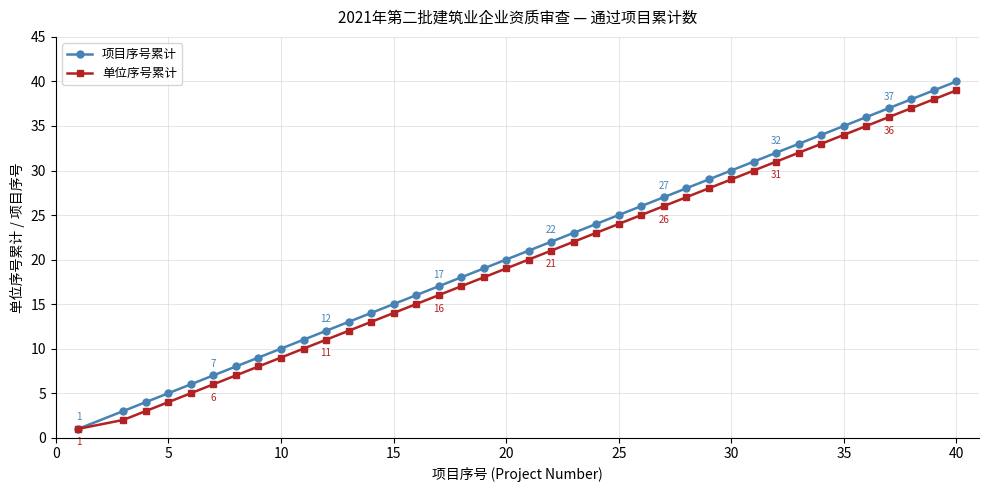

What is the greatest value displayed?

40